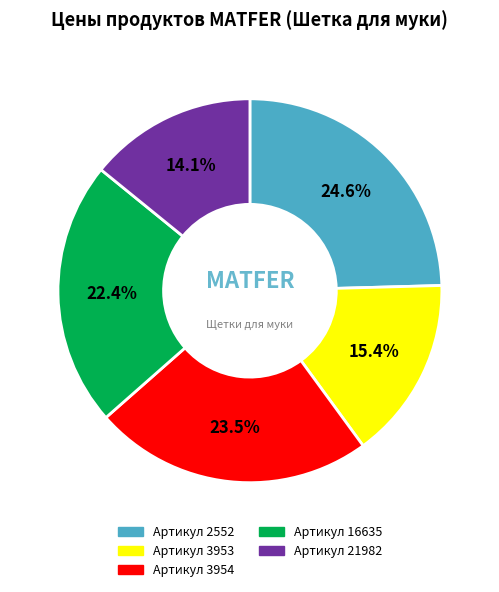

Is there a majority slice in this chart?

No